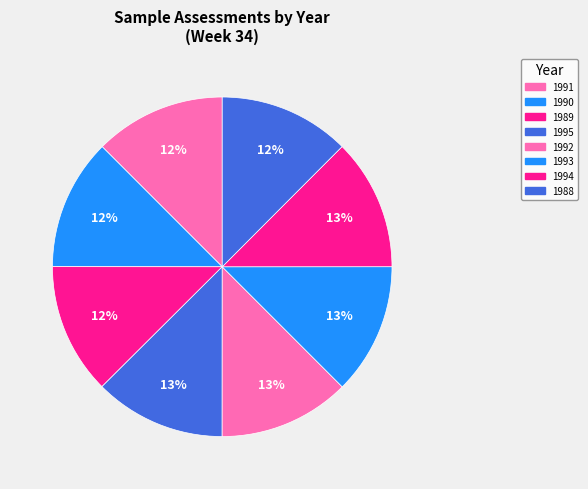

How many segments does this pie chart have?

8